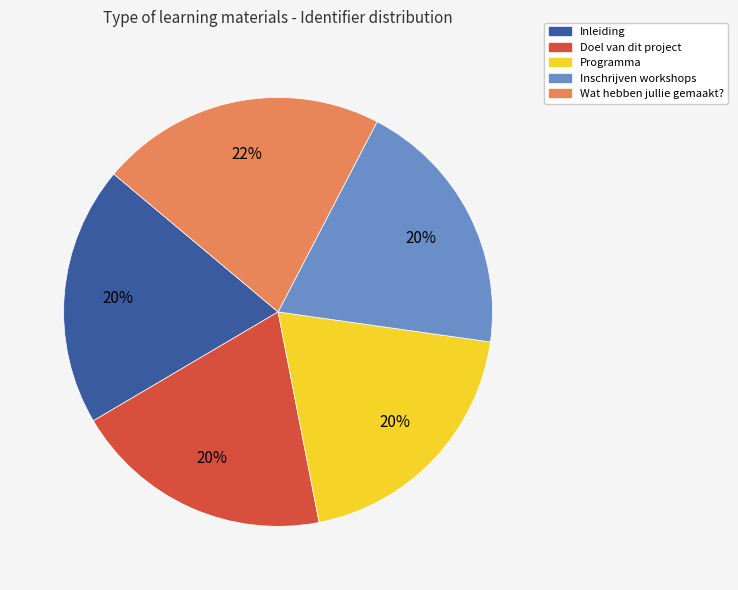

Is Doel van dit project the majority of the pie?

No